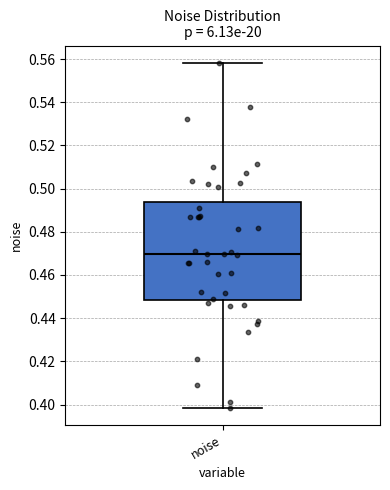

Transcribe this box plot: give where the median line is, the range the box spans, and where the two whiskers end, as read against the y-axis. The values are not printed on the chart, so give them approximately, as read against the axis.

median 0.470, box 0.448 to 0.494, whiskers 0.398 to 0.558